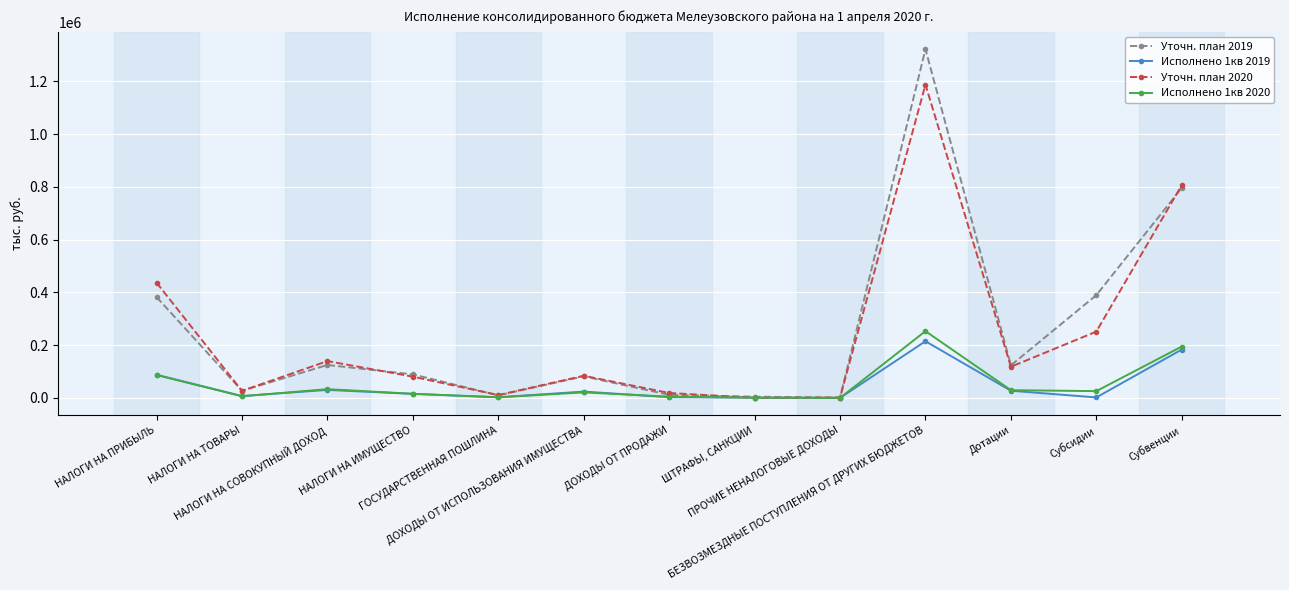

What is the difference between the Исполнено 1кв 2020 values at НАЛОГИ НА СОВОКУПНЫЙ ДОХОД and ШТРАФЫ, САНКЦИИ?

32190.4